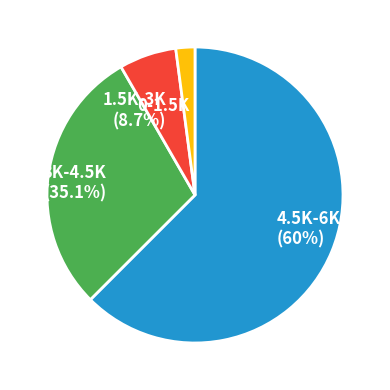

The 1 slice represents 5% of the pie. True or false?

True